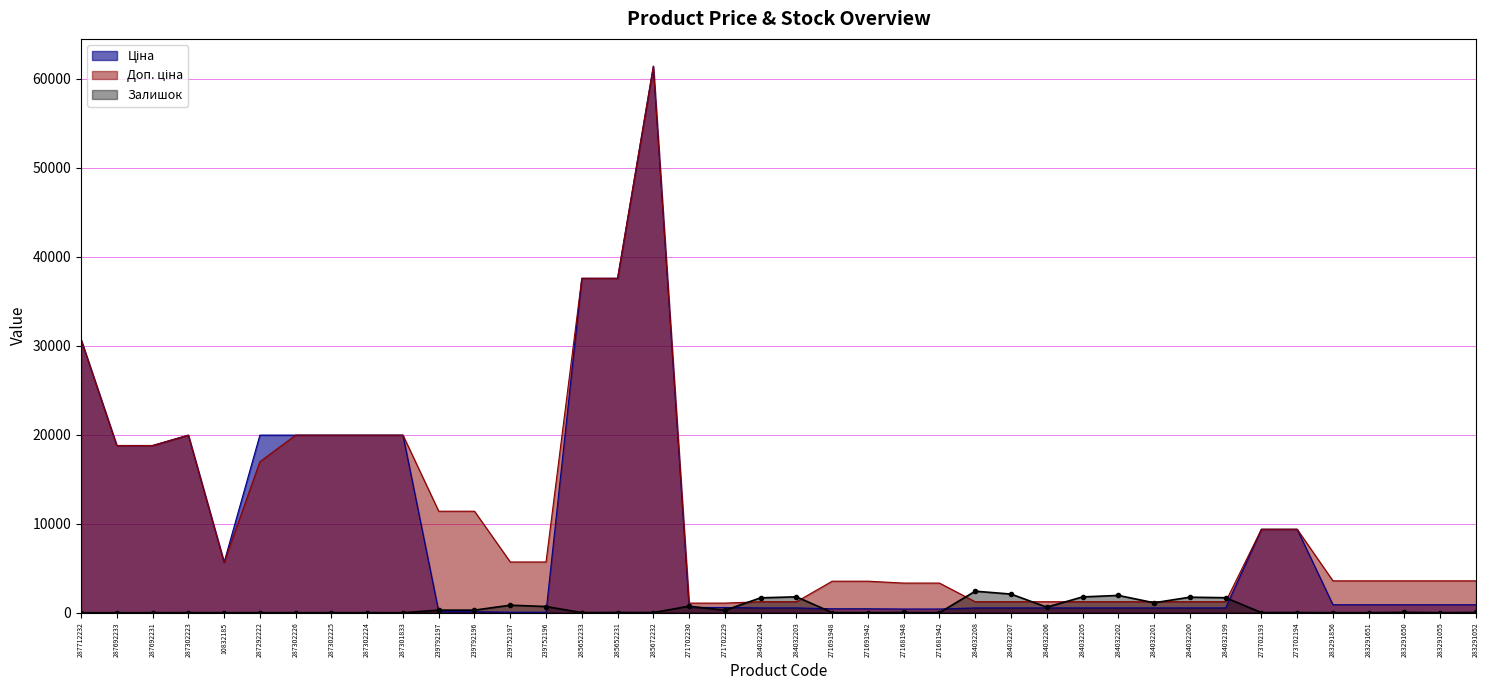

True or false: Залишок and Доп. ціна intersect in this chart.

True